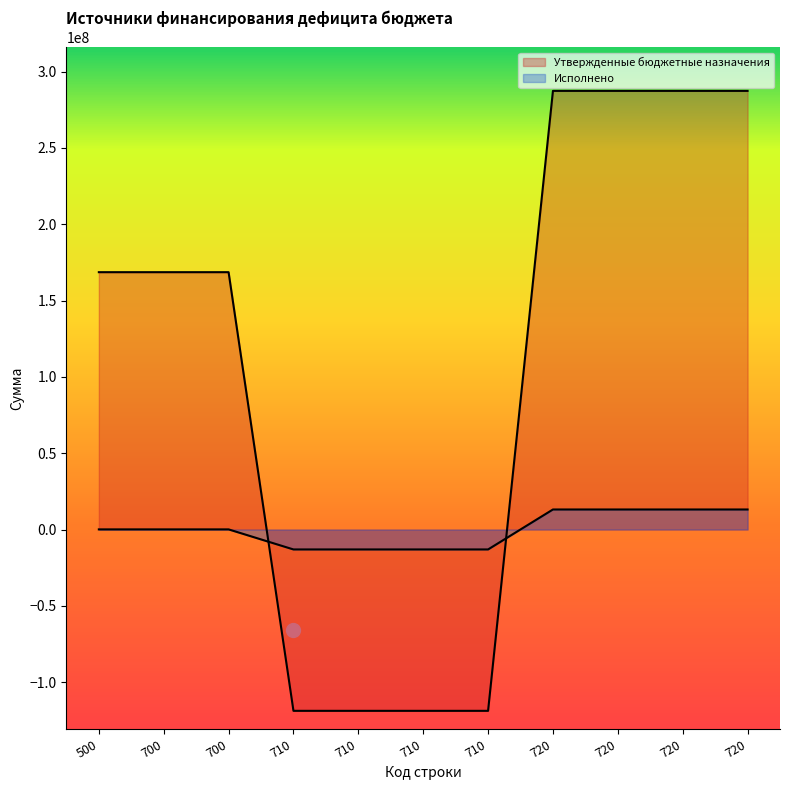

Is it true that Утвержденные бюджетные назначения equals 287413800.0 at 720?

True